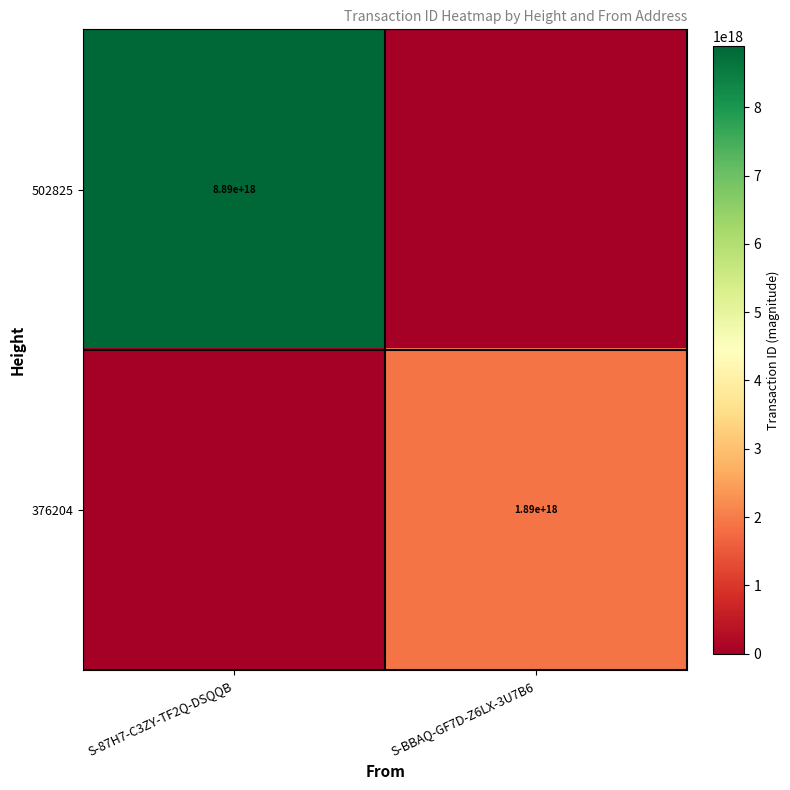

Count the number of data series in this chart.

2